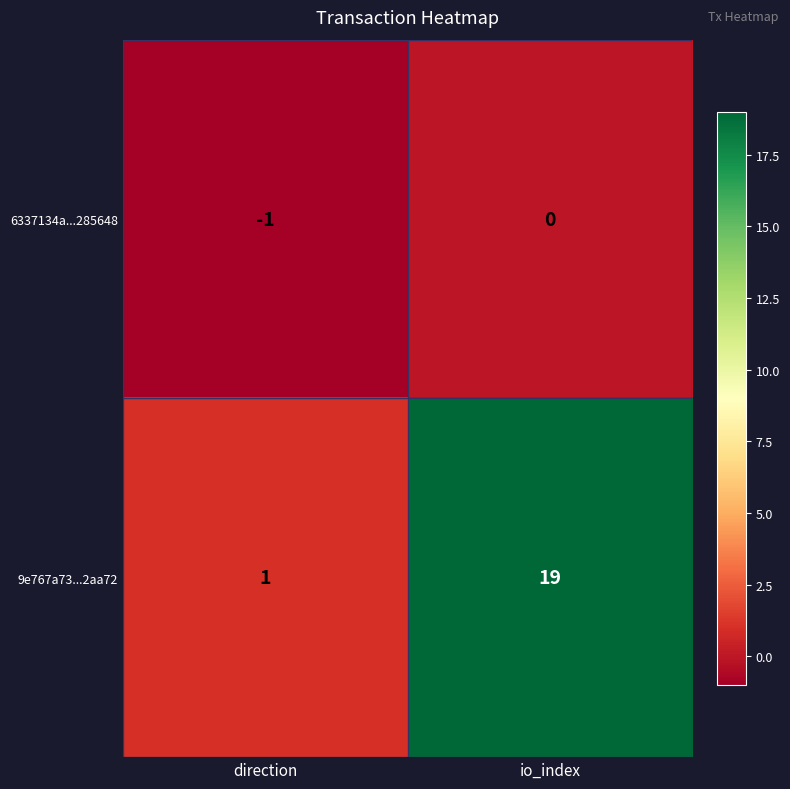

How many data points does each series have?

2